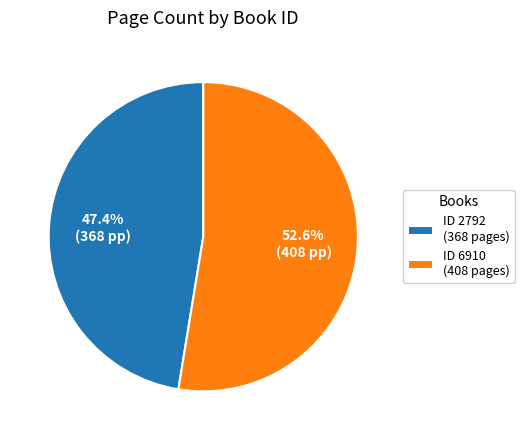

Is the sum of ID 2792 (368 pages) and ID 6910 (408 pages) greater than half?

Yes